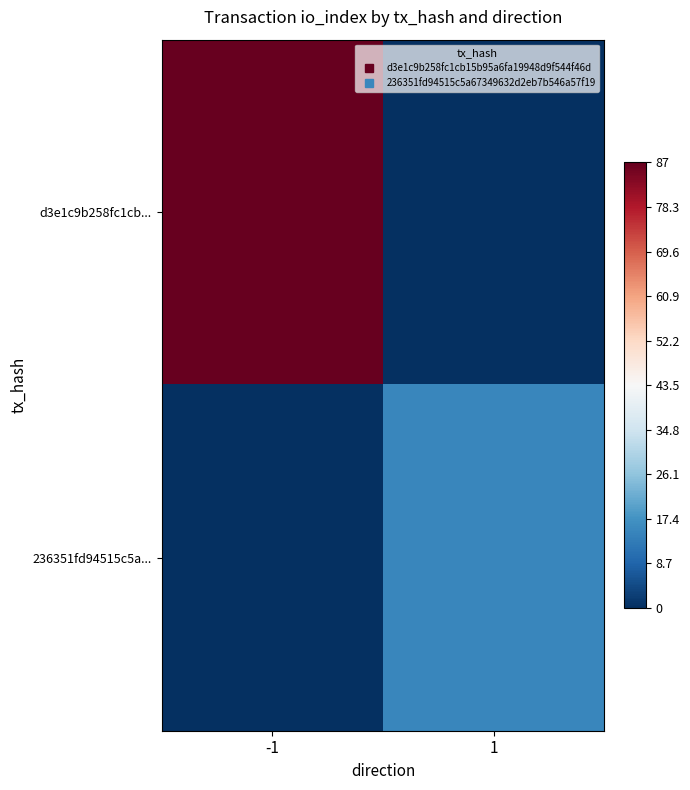

Reading left to right, transcribe all the data shown in this chart.

d3e1c9b258fc1cb...: -1=1.0	1=0.0
236351fd94515c5a...: -1=0.0	1=0.2